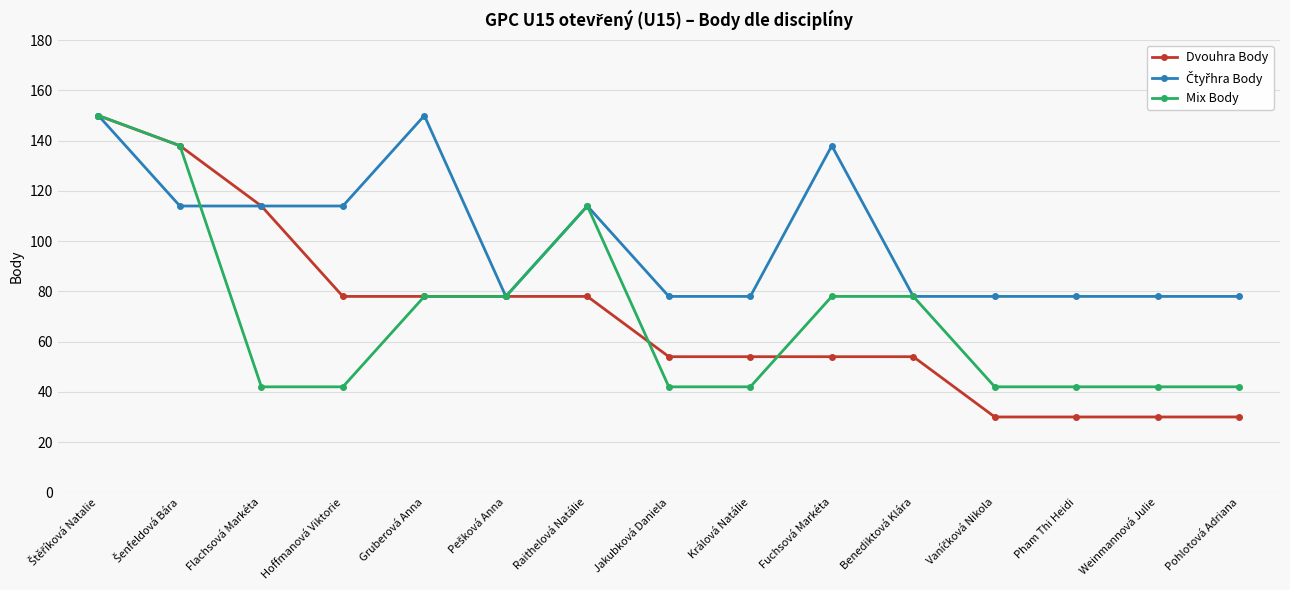

How many data points does each series have?

15